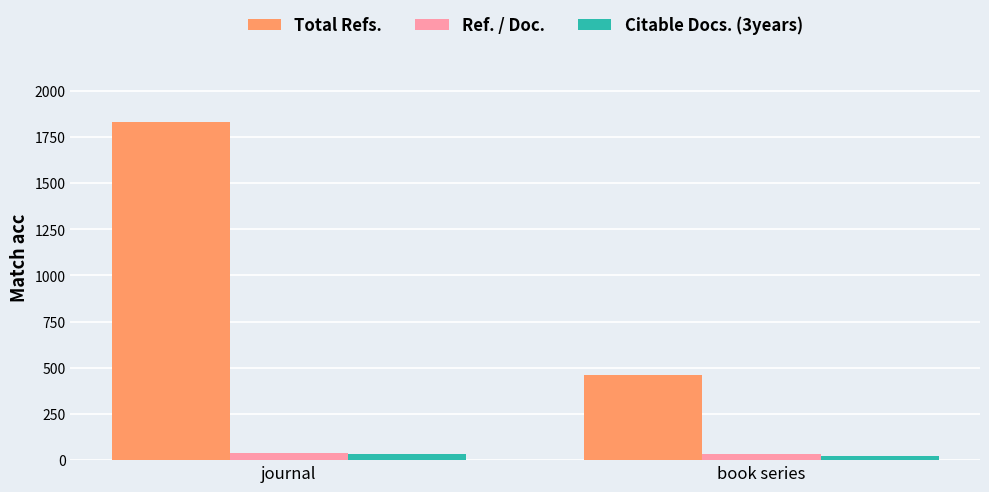

What is the greatest value displayed?

1831.9